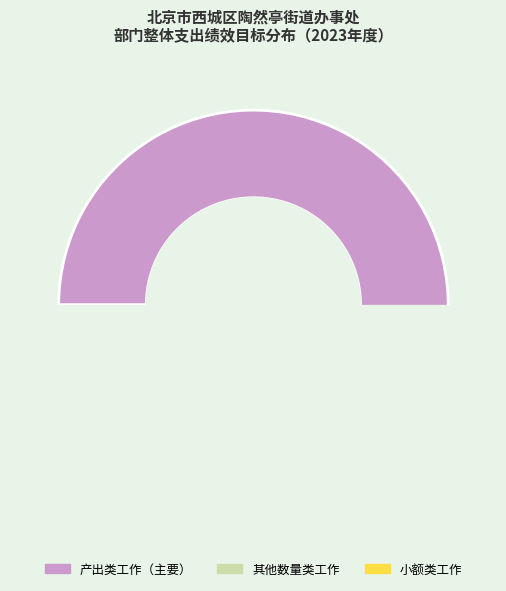

The 社会服务 slice represents 12% of the pie. True or false?

False